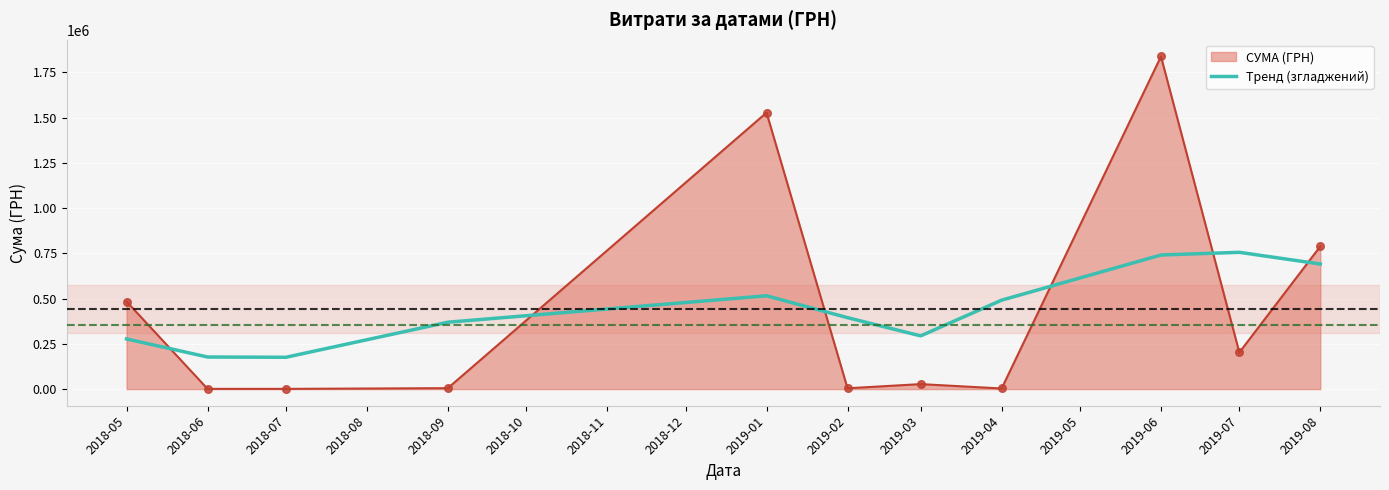

What is the spread (max minus min) of values at 2019-08?

97565.4